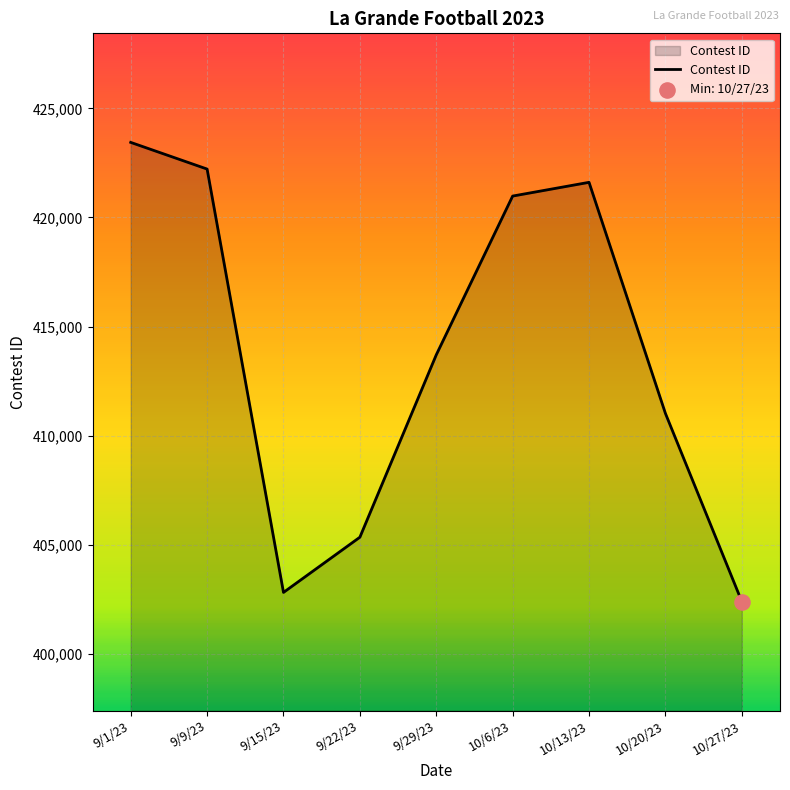

What is the ratio of the value at 10/13/23 to the value at 9/22/23?

1.0